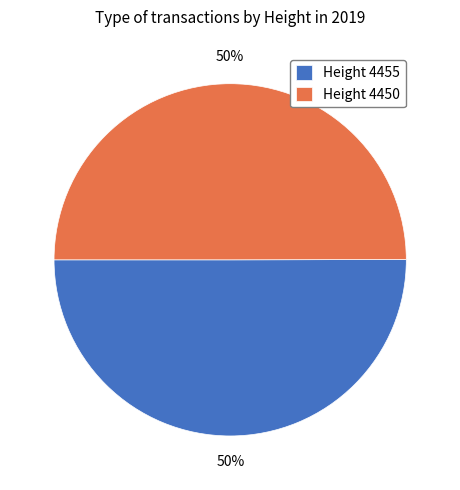

To the nearest percent, what is the average slice percentage?

50%